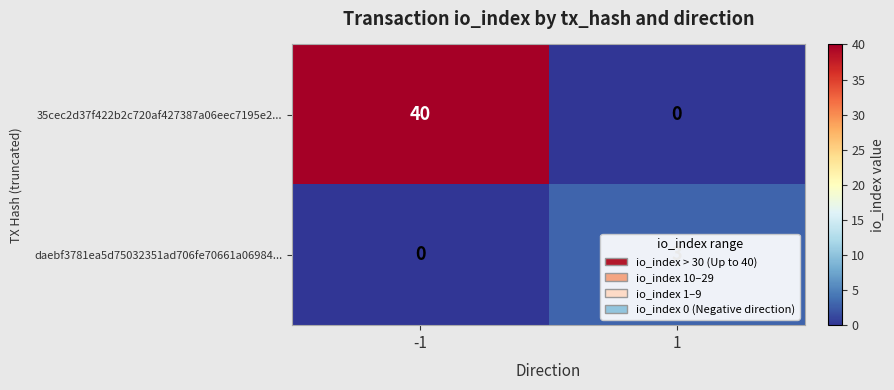

What is the sum of all 35cec2d37f422b2c720af427387a06eec7195e2... values?

40